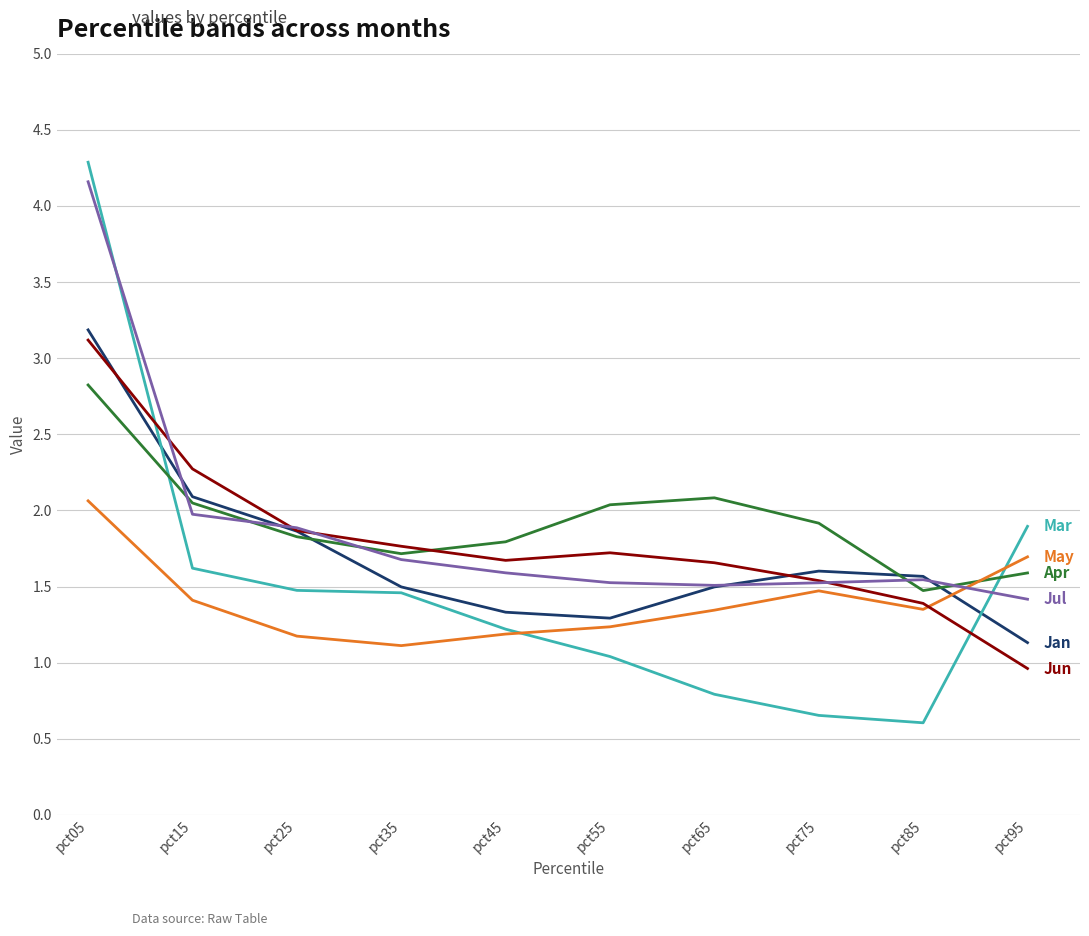

How many series are shown in this chart?

6